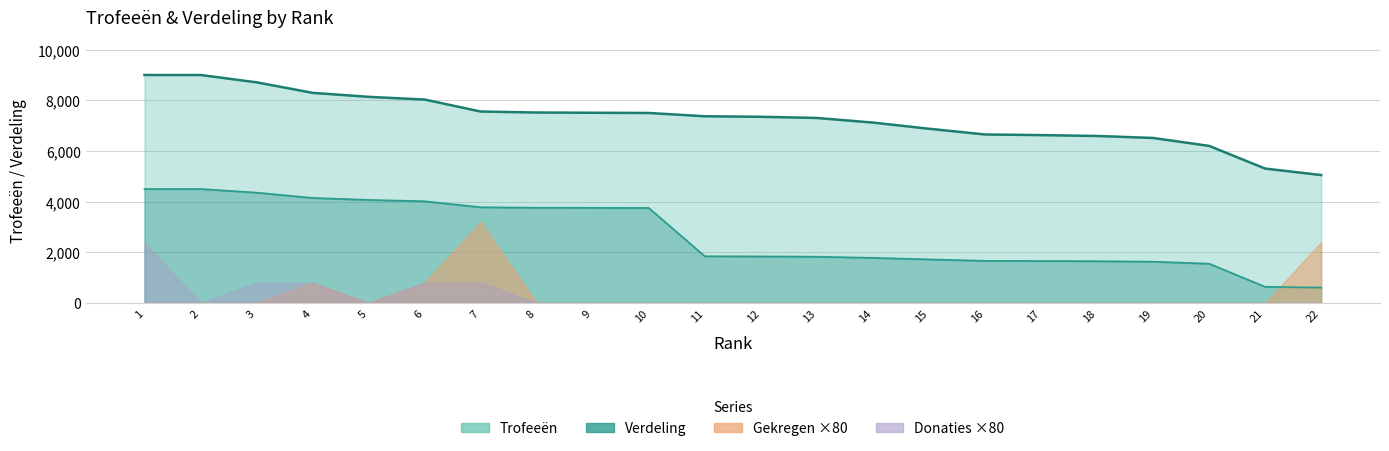

What is the value of the Verdeling point at the 16th from the left?

1662